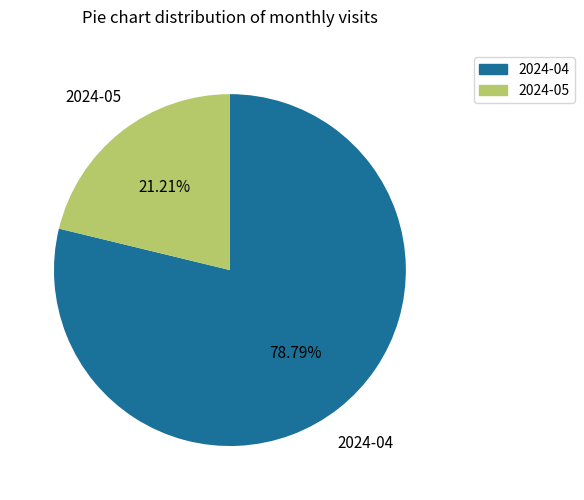

Rank the categories by value from highest to lowest.

2024-04, 2024-05